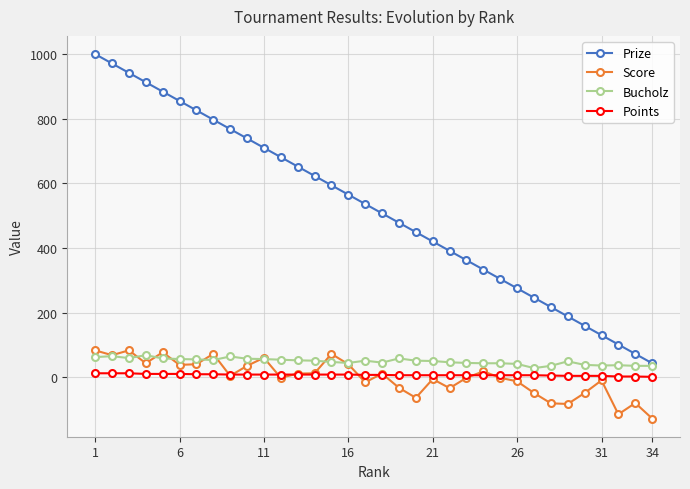

Which series has the largest total across all categories?

Prize